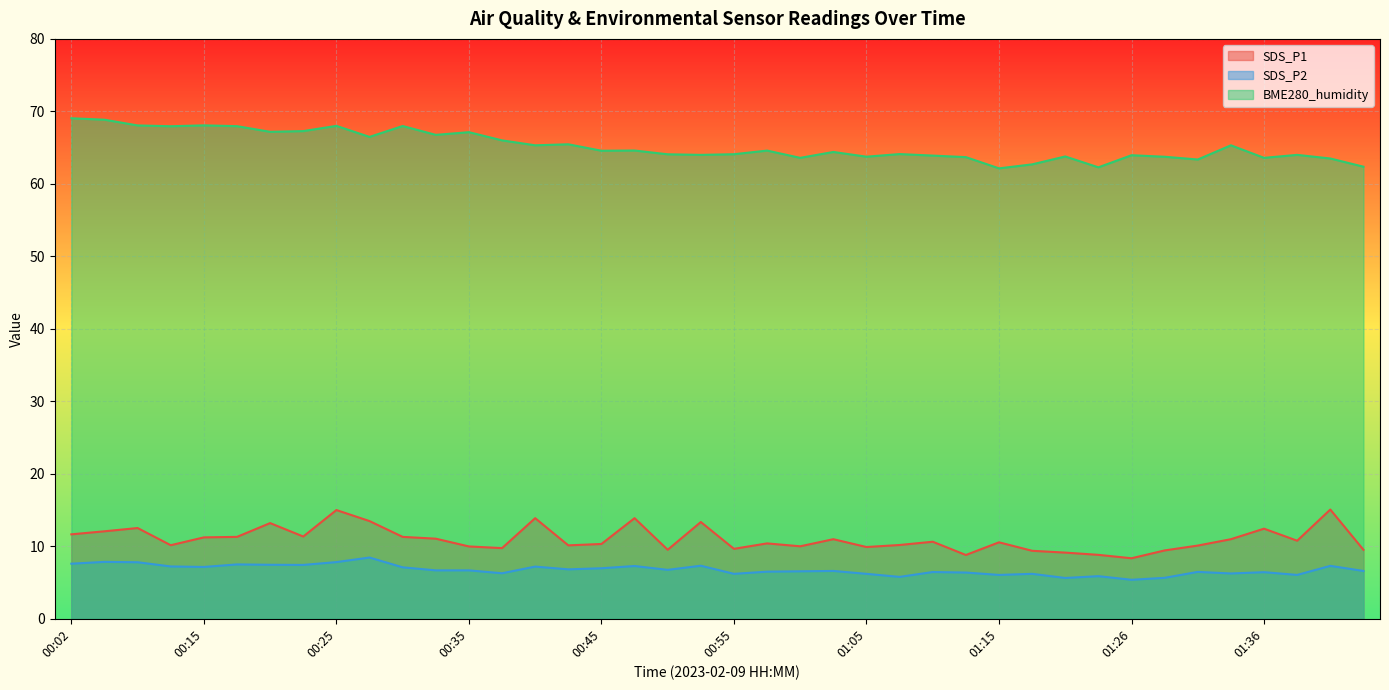

Is it true that SDS_P1 equals 5.3 at 00:32?

False